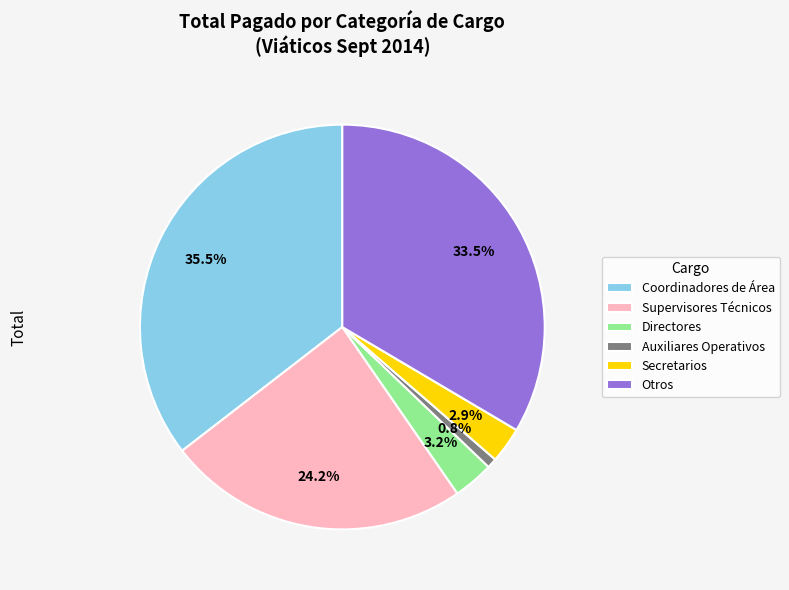

How much of the chart is everything except Supervisores Técnicos?

75.8%